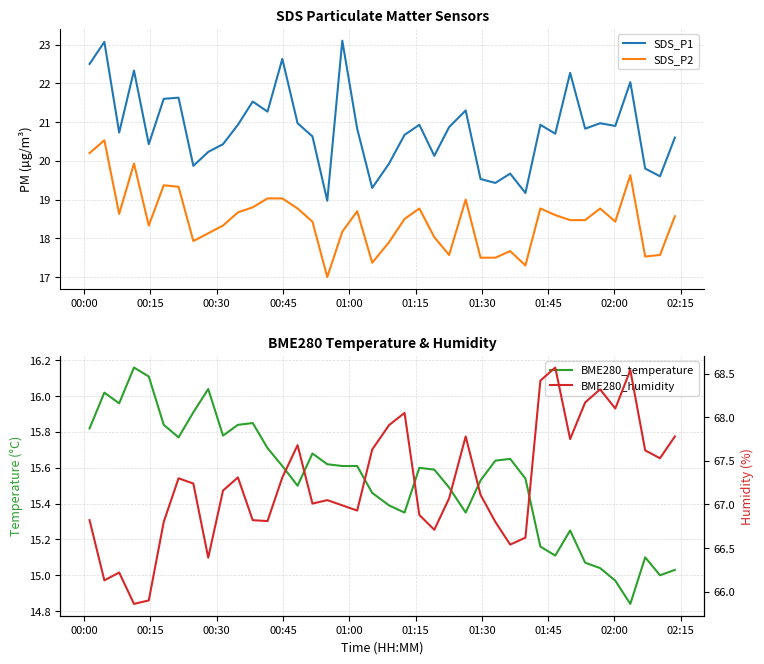

What is the value of the BME280_temperature point at the 8th from the left?

15.9